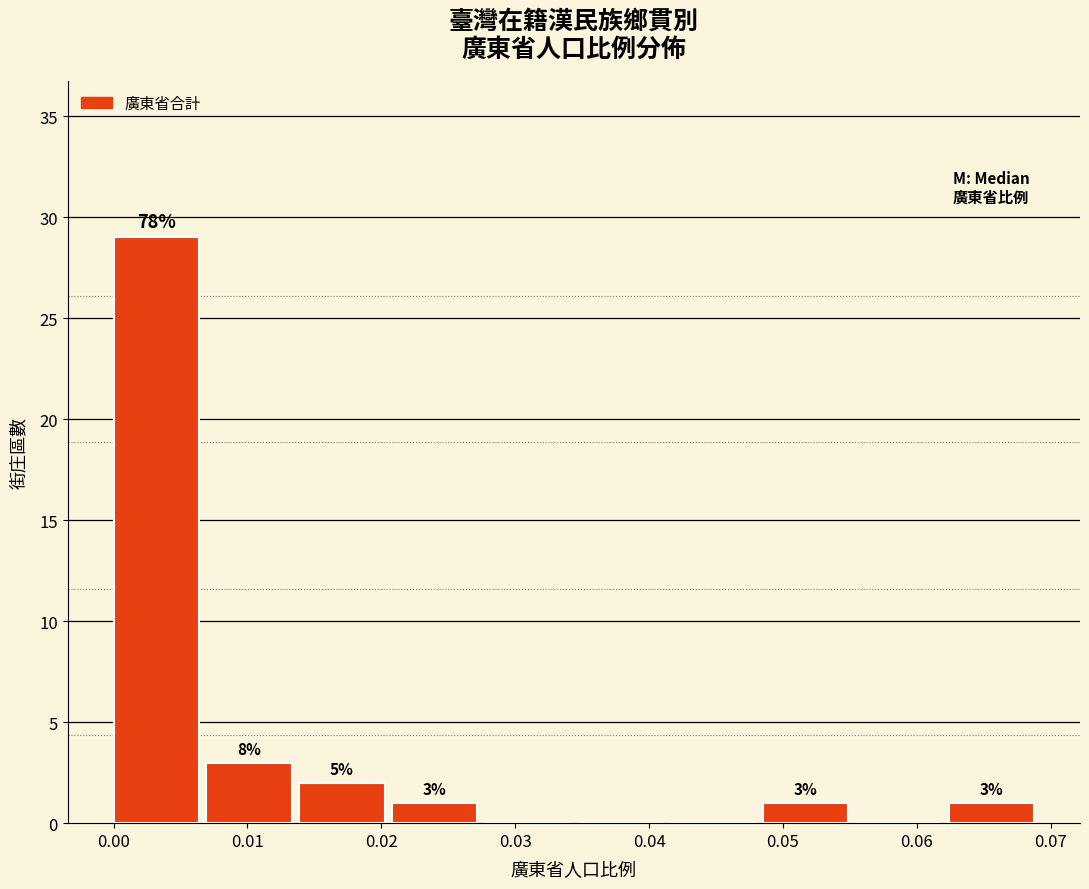

Over which range of the x-axis is the bar tallest?

0.000 to 0.007